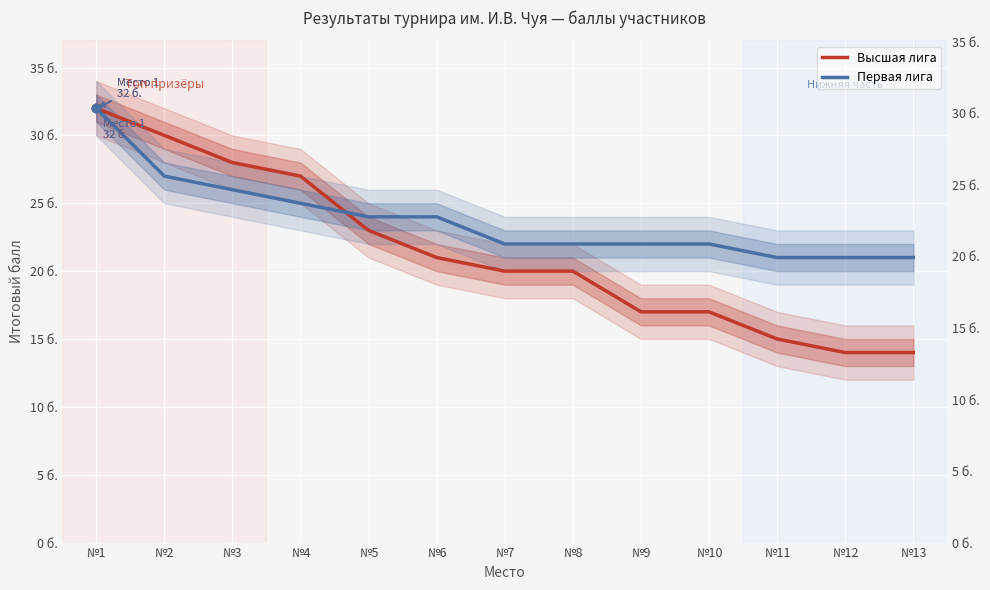

How many lines are shown in the chart?

2